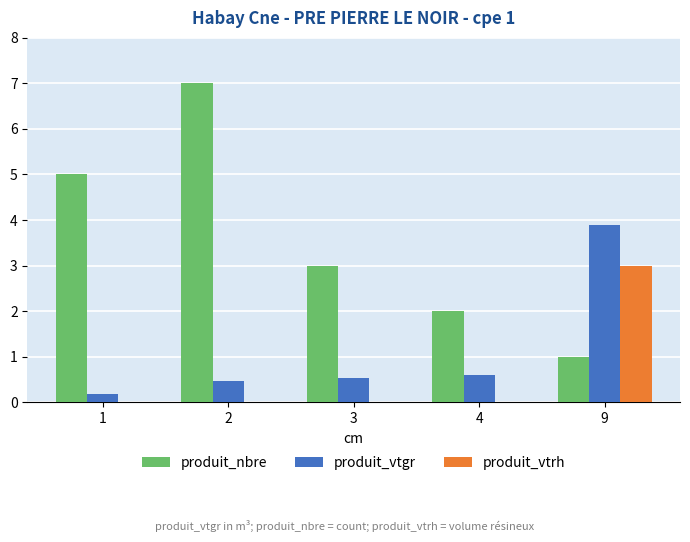

How many distinct data groups are displayed?

3